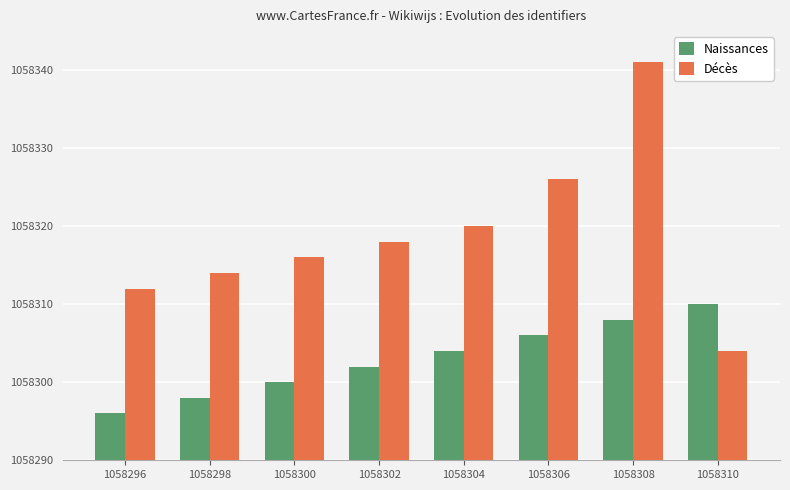

At how many categories does at least one series exceed 1058338?

1